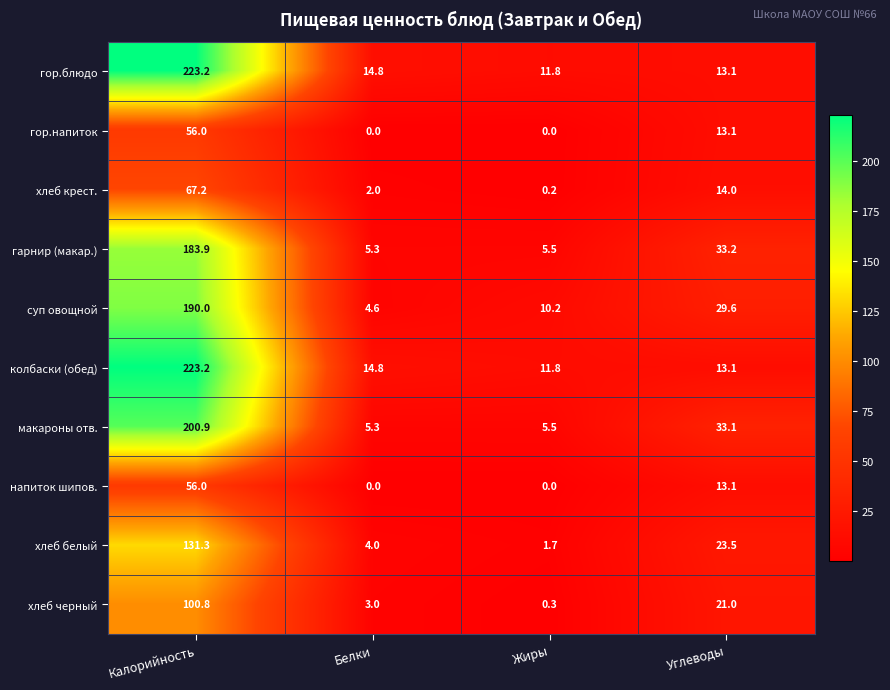

Is it true that напиток шипов. equals 20.5 at Углеводы?

False